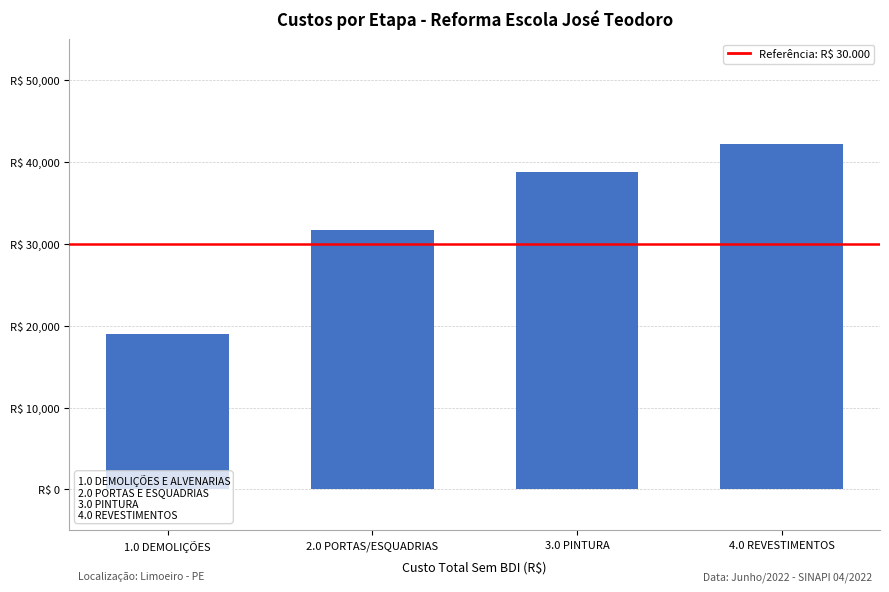

The chart shows a value of 38711.4 at 3.0 PINTURA. True or false?

True